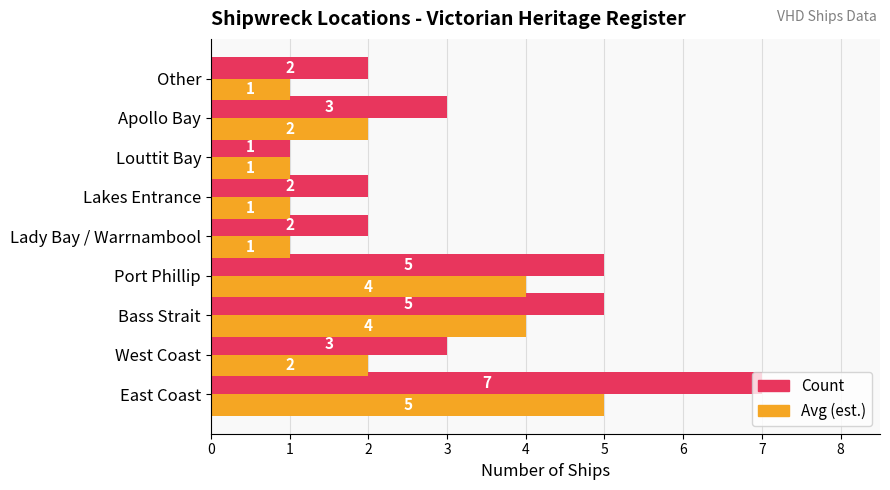

What are all the series names shown in the legend?

Count, Avg (est.)